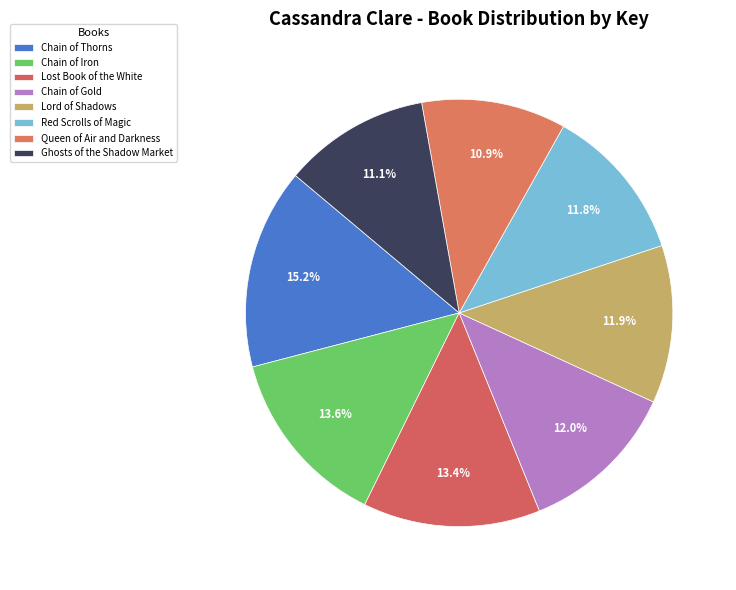

Which slice is the largest?

Chain of Thorns